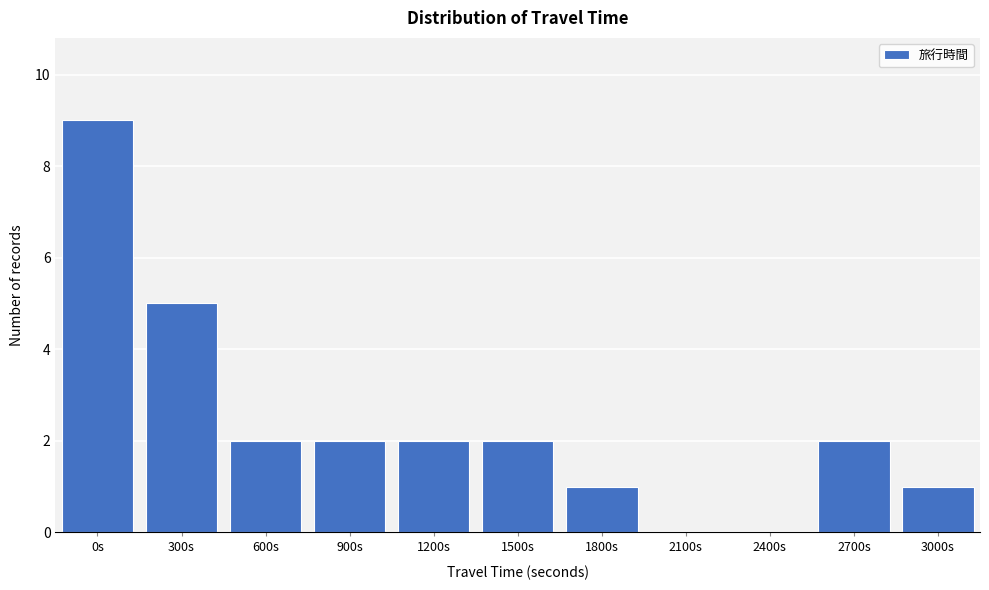

Reading right to left, extract all data points from this chart.

3000s=1	2700s=2	2400s=0	2100s=0	1800s=1	1500s=2	1200s=2	900s=2	600s=2	300s=5	0s=9